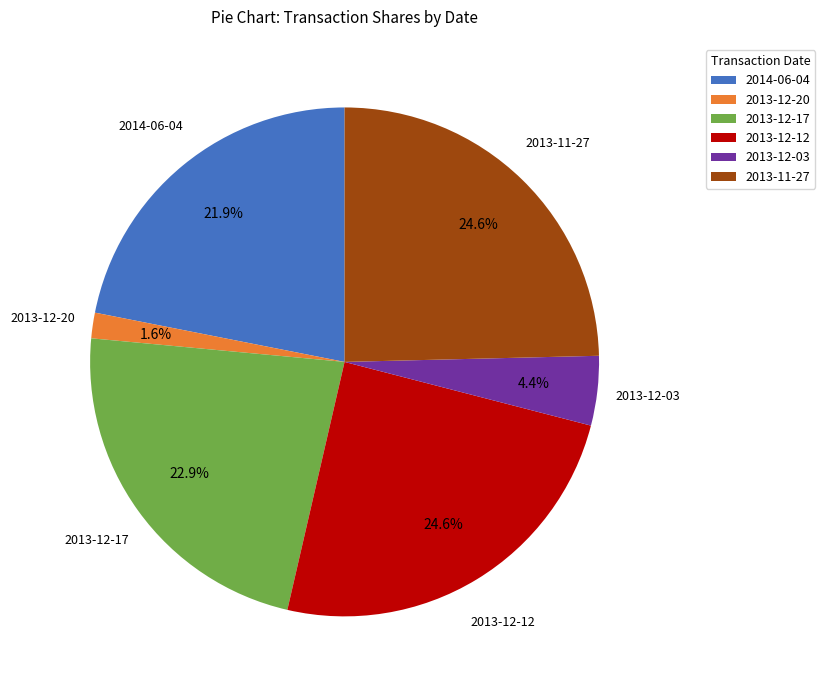

Which has a higher value, 2013-12-20 or 2013-12-03?

2013-12-03